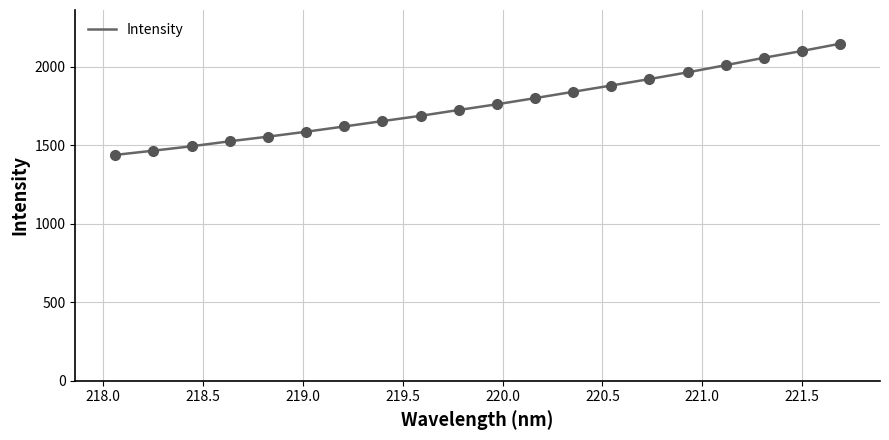

What is the difference between the maximum and minimum values?

708.7